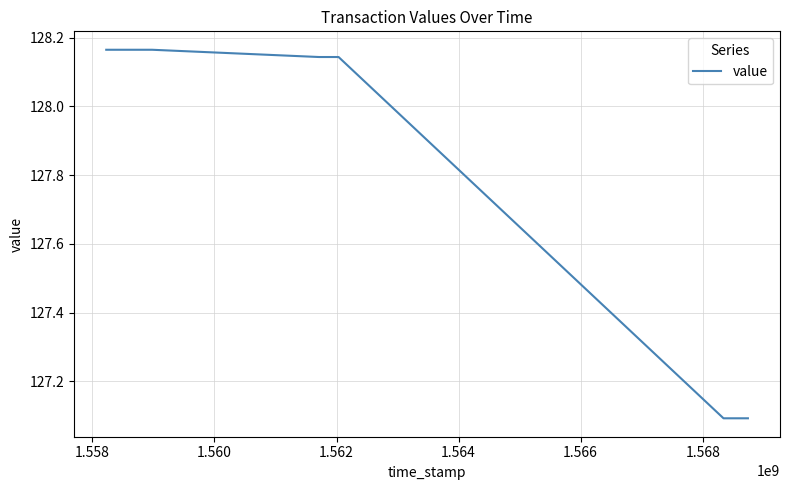

Which label corresponds to the smallest value in the chart?

1.568